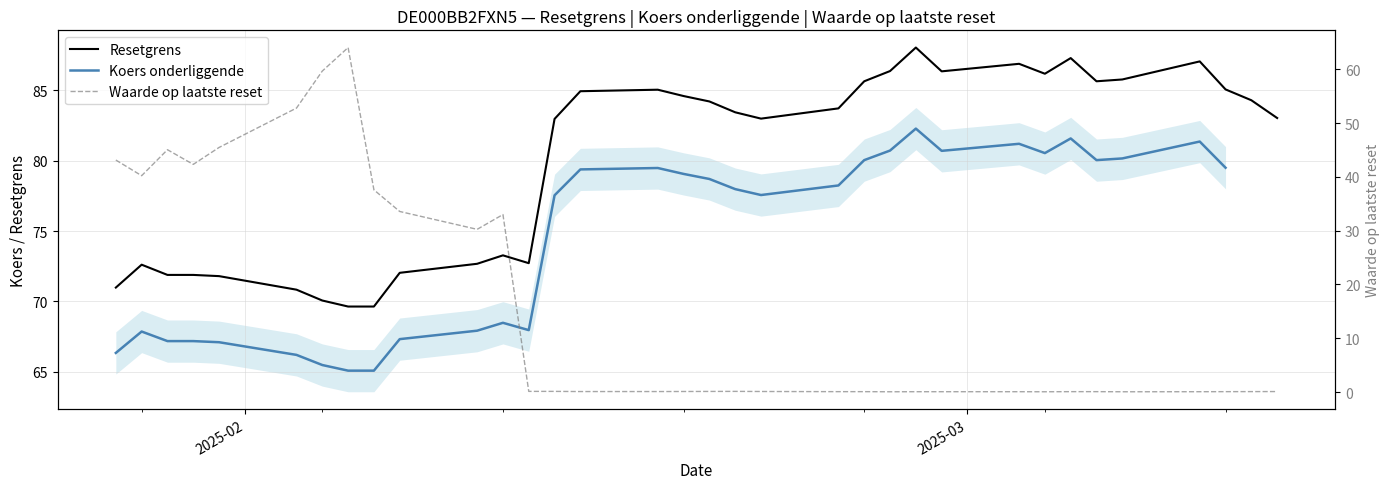

What is the difference between the maximum and minimum values in the Koers onderliggende series?

17.2